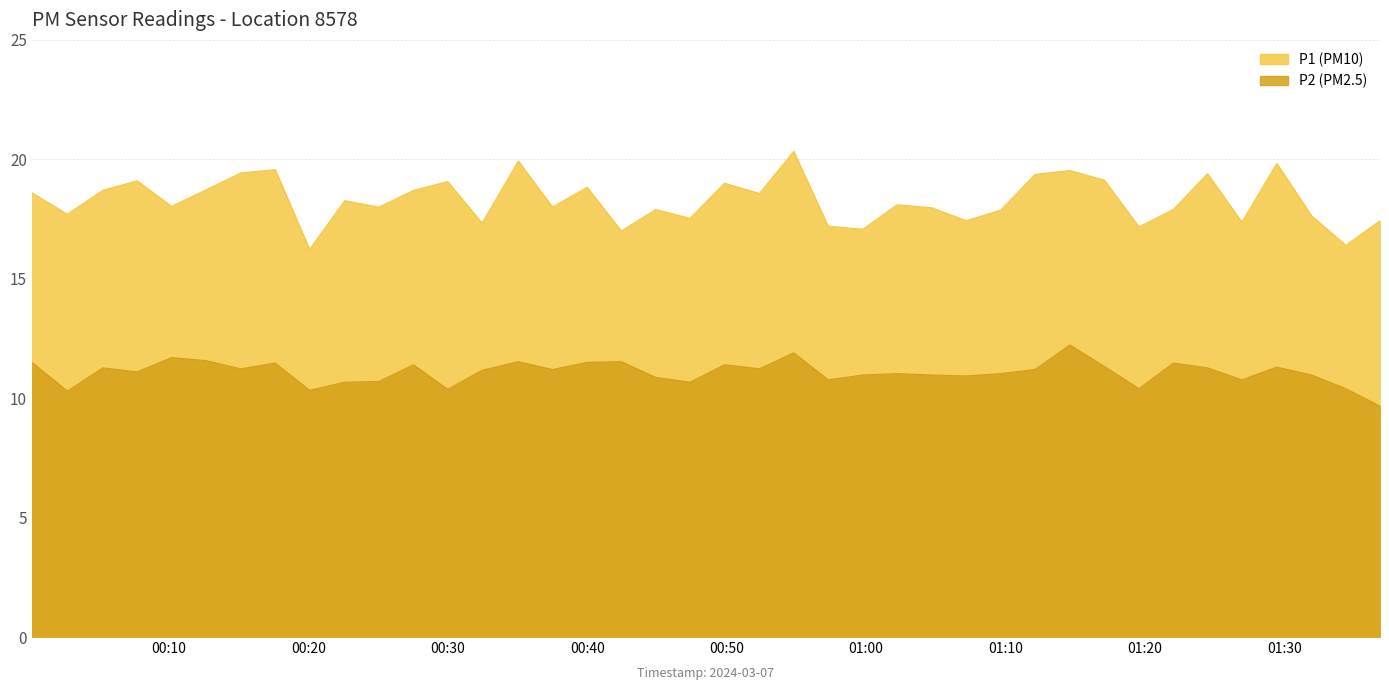

Which series changed the most between 2024-03-07T01:02:14 and 2024-03-07T01:07:11?

P1